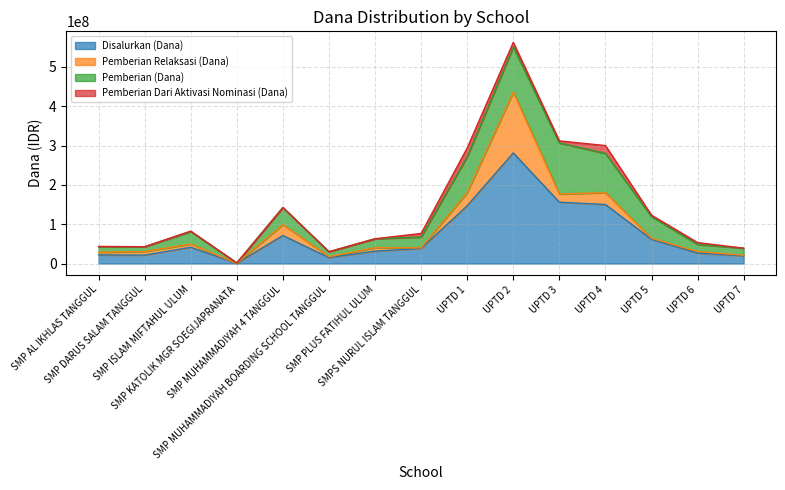

How many lines are shown in the chart?

4